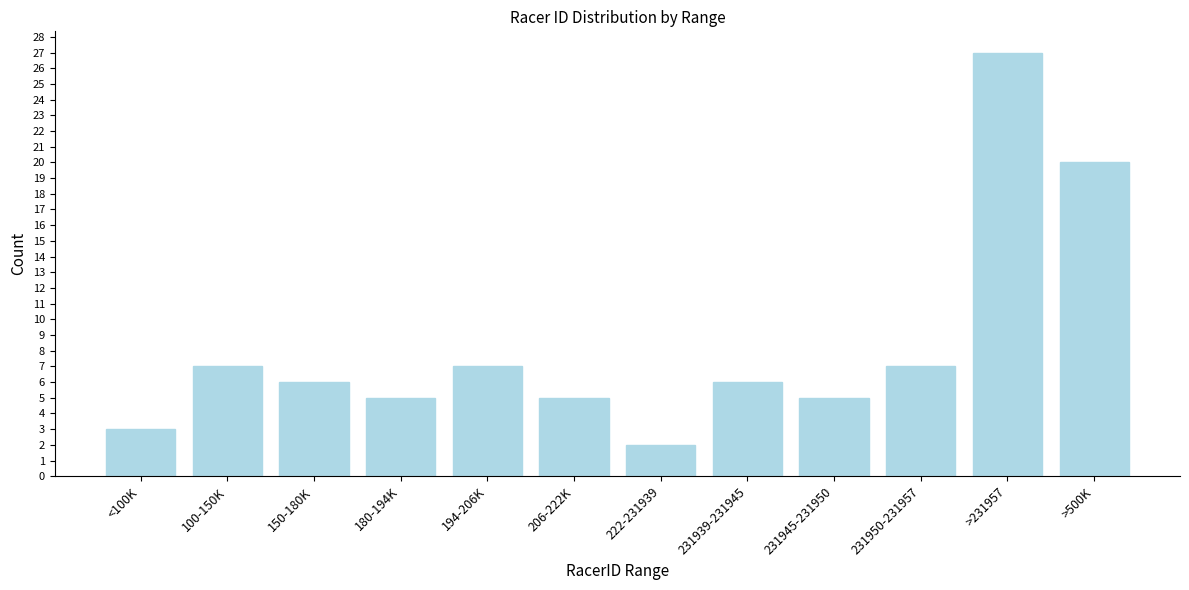

Reading left to right, what are all the values shown in this chart?

3	7	6	5	7	5	2	6	5	7	27	20